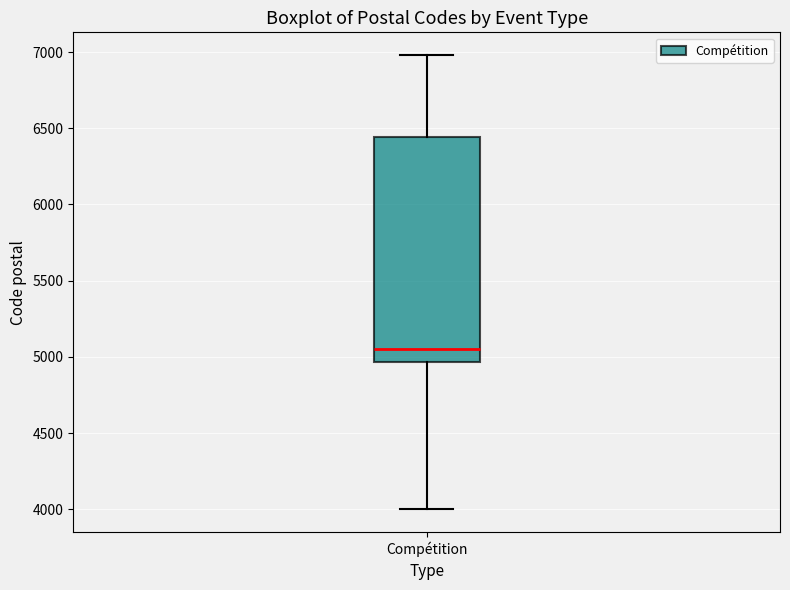

Transcribe this box plot: give where the median line is, the range the box spans, and where the two whiskers end, as read against the y-axis. The values are not printed on the chart, so give them approximately, as read against the axis.

median 5050, box 4950 to 6450, whiskers 4000 to 7000